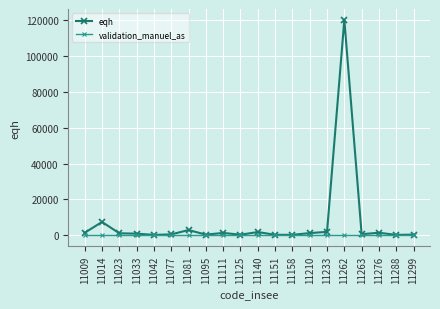

How many lines are shown in the chart?

2